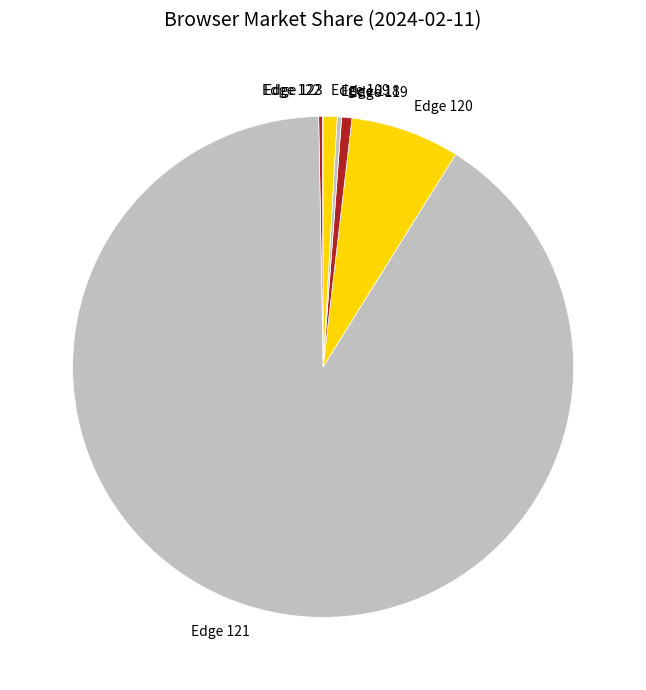

Which category has the biggest portion of the pie?

Edge 121